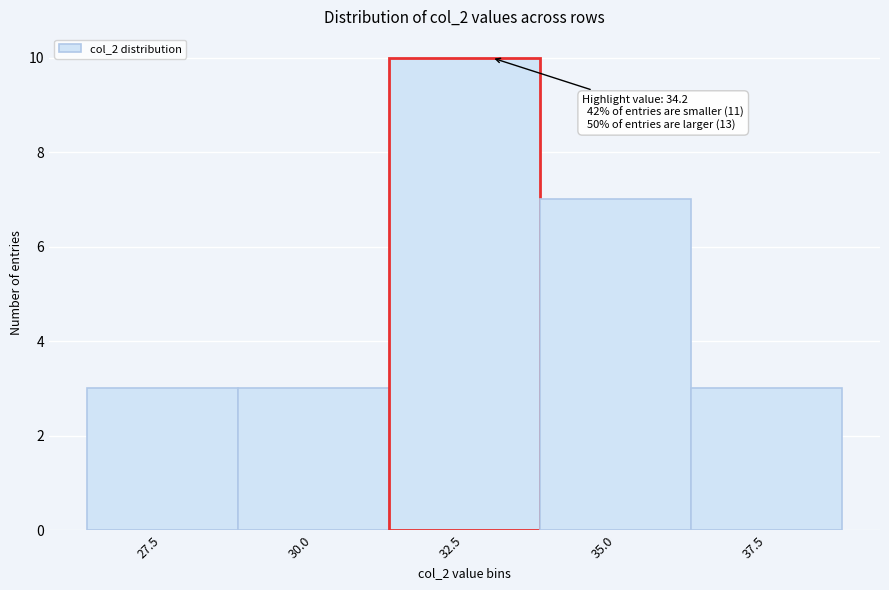

Reading right to left, transcribe all the data shown in this chart.

3	7	10	3	3